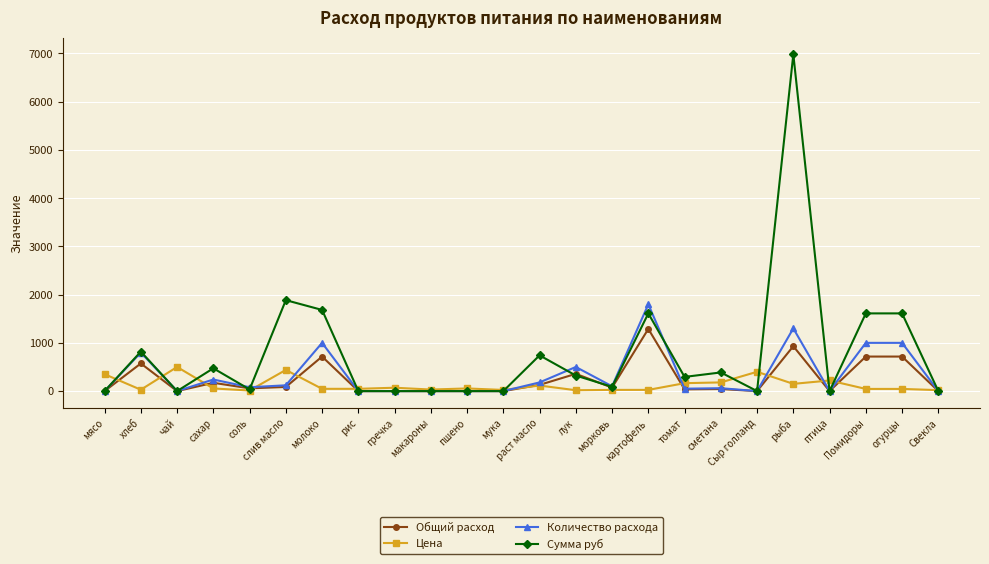

True or false: Сумма руб has more than 2 points higher than both neighbors.

True